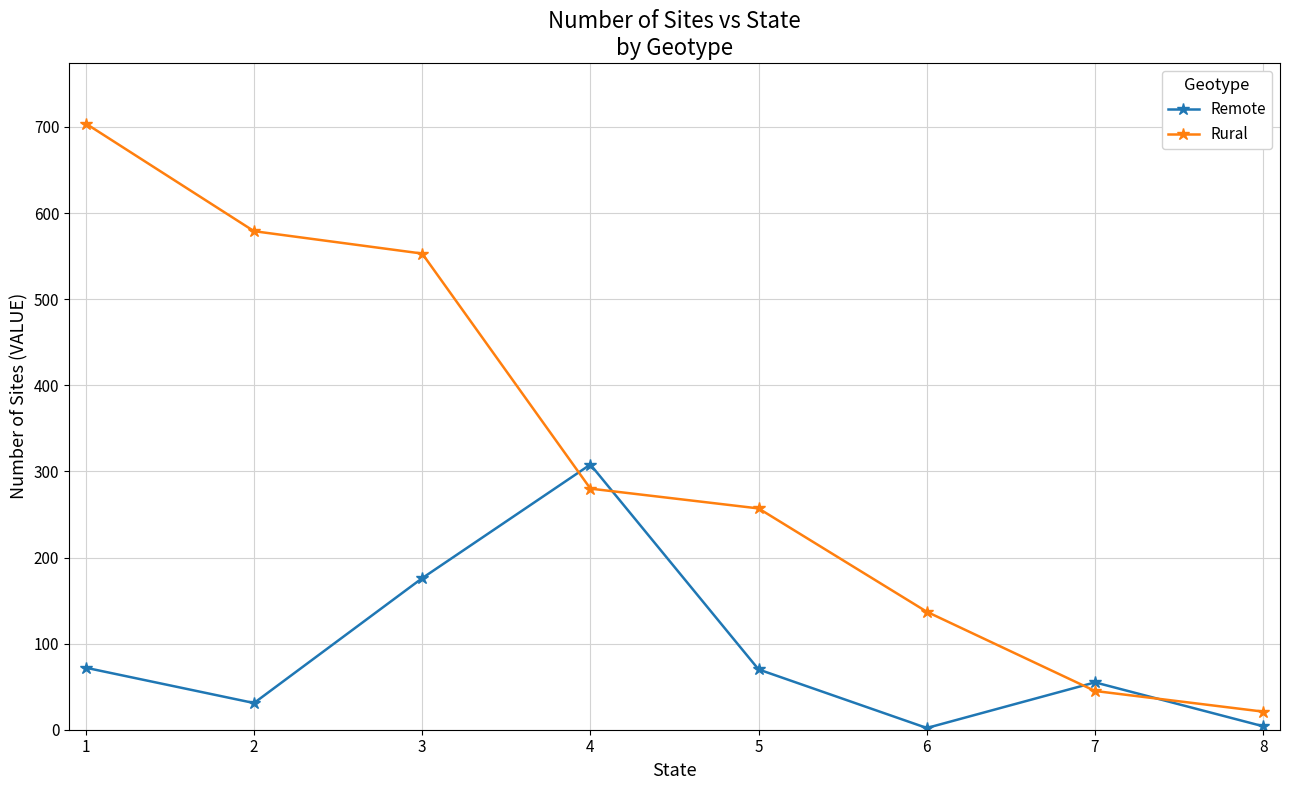

After their last crossing, which series has the higher values: Remote or Rural?

Rural